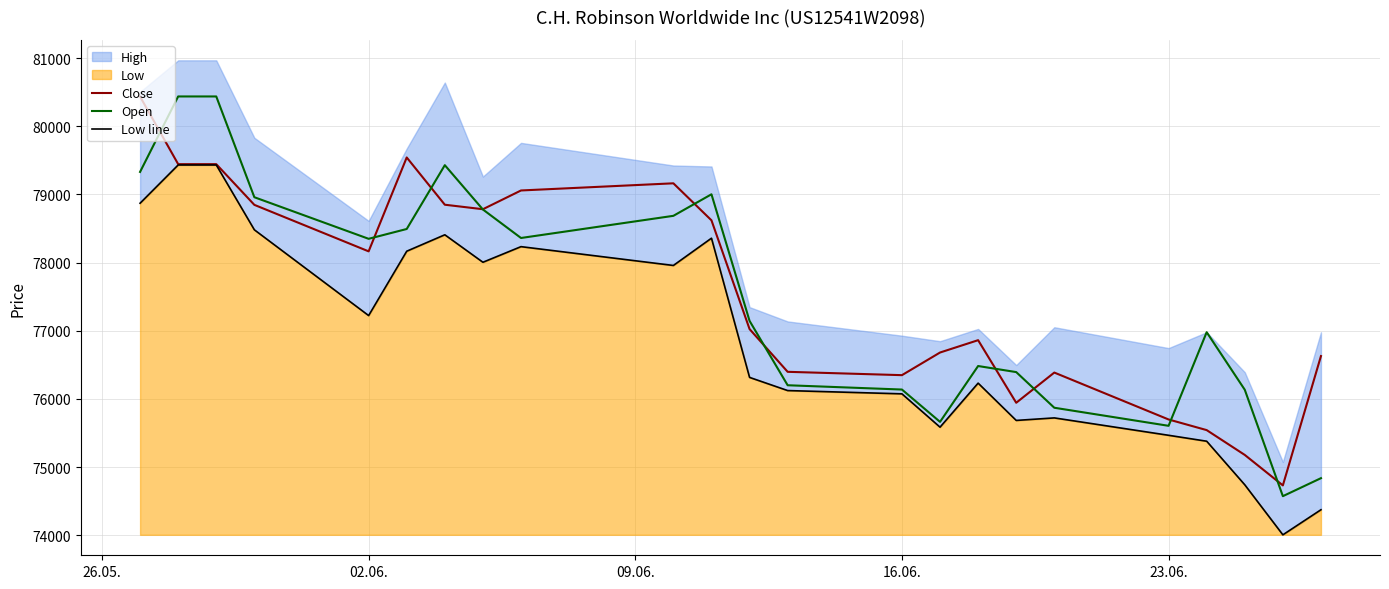

What is the minimum value for Close?

74731